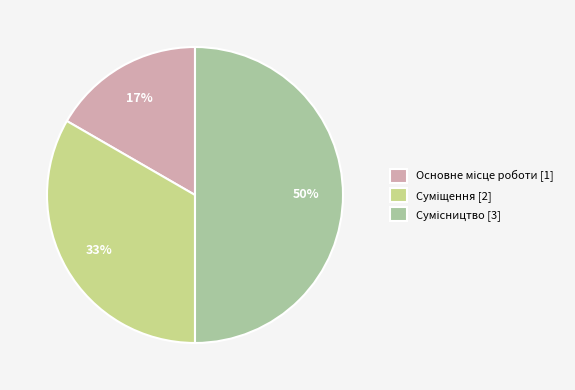

To the nearest percent, what is the difference between the largest and smallest slice percentages?

33%